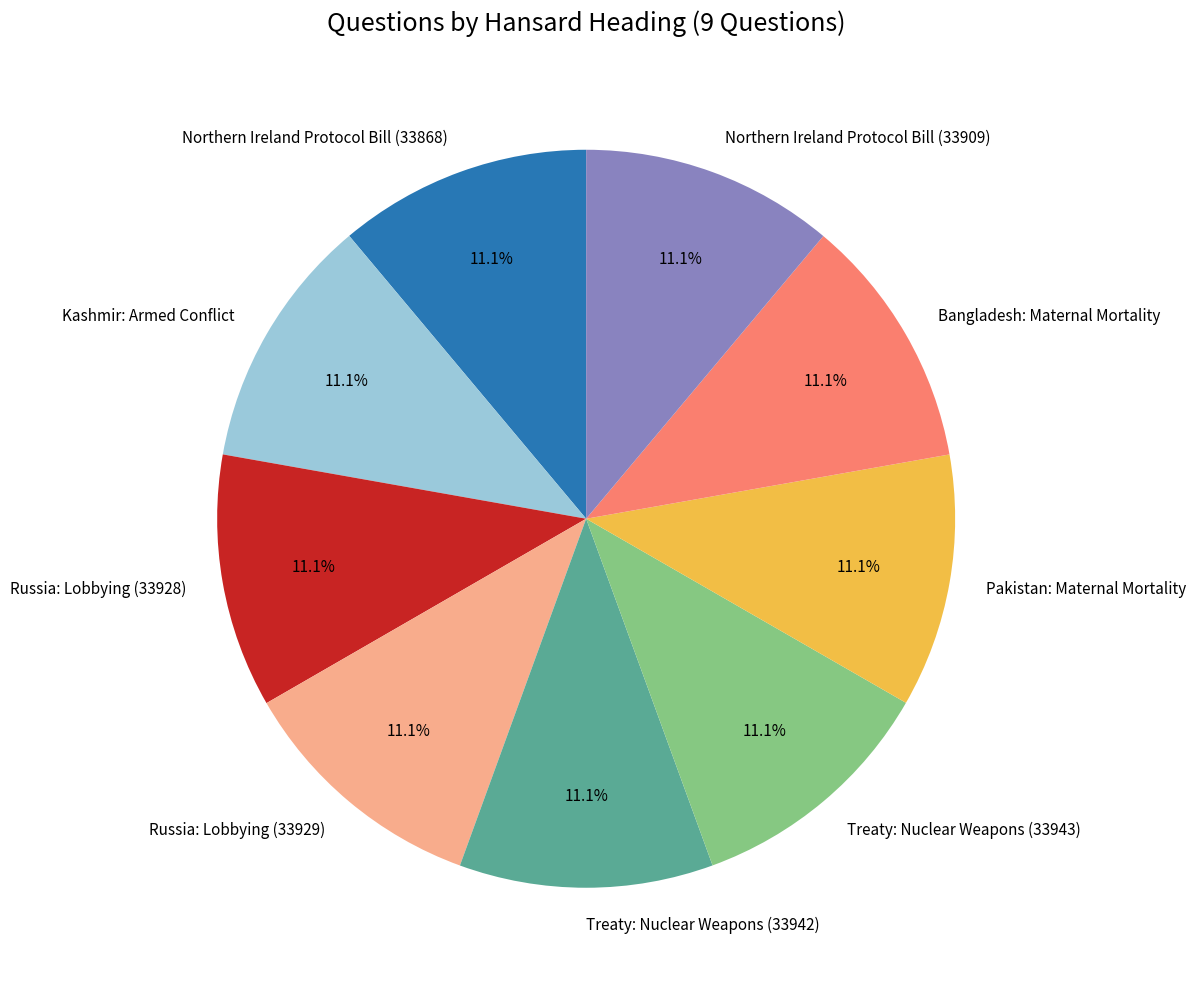

Approximately how many times larger is the value at Bangladesh: Maternal Mortality compared to Treaty: Nuclear Weapons (33942)?

1.0